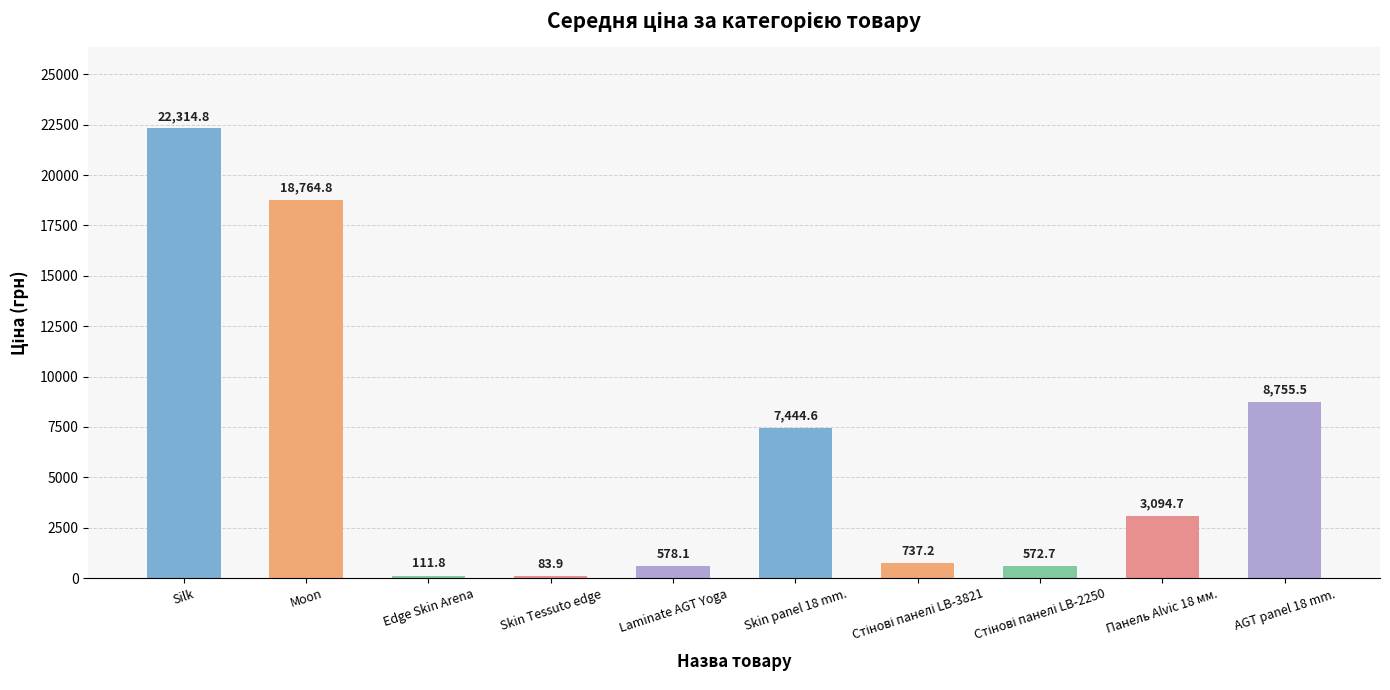

What position from the right is Панель Alvic 18 мм.?

2